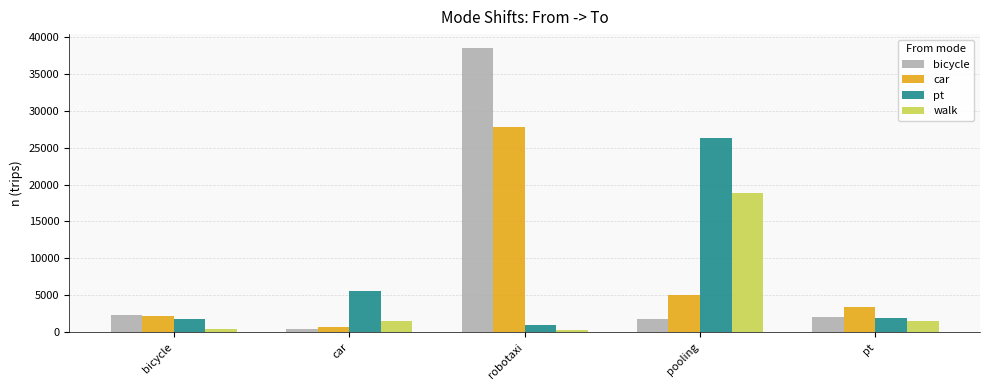

At how many categories does at least one series exceed 35741?

1